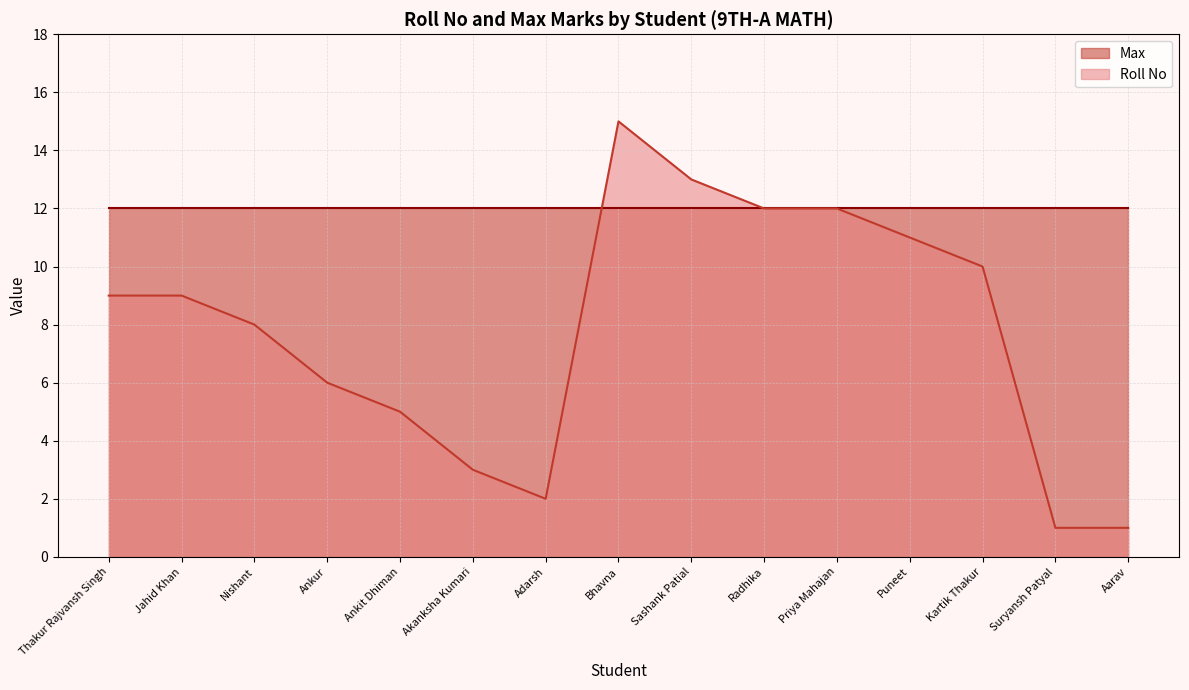

What is the change in value from Ankur to Puneet?

+5